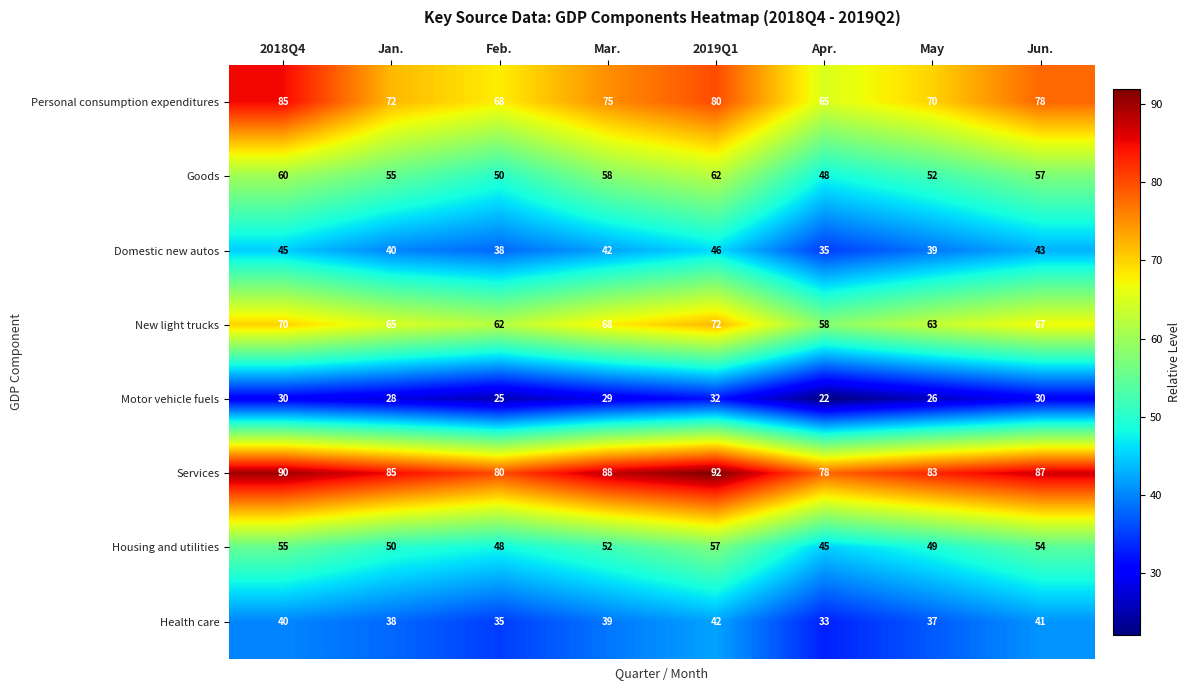

How many categories are shown in the chart?

8